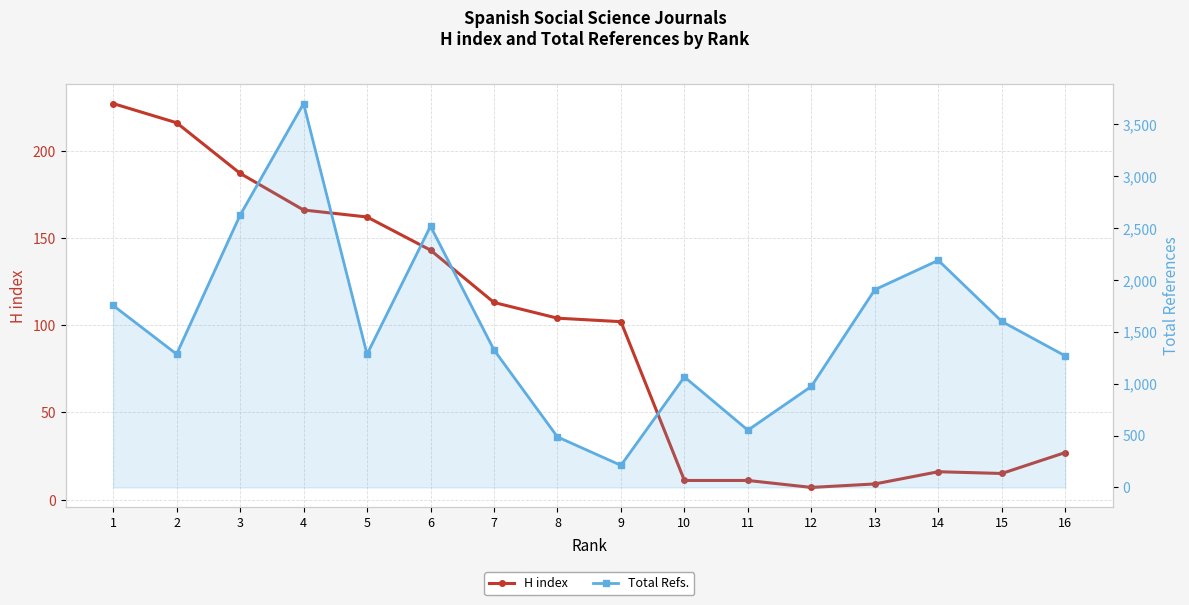

What is the value of the Total Refs. point at the 4th from the left?

3700